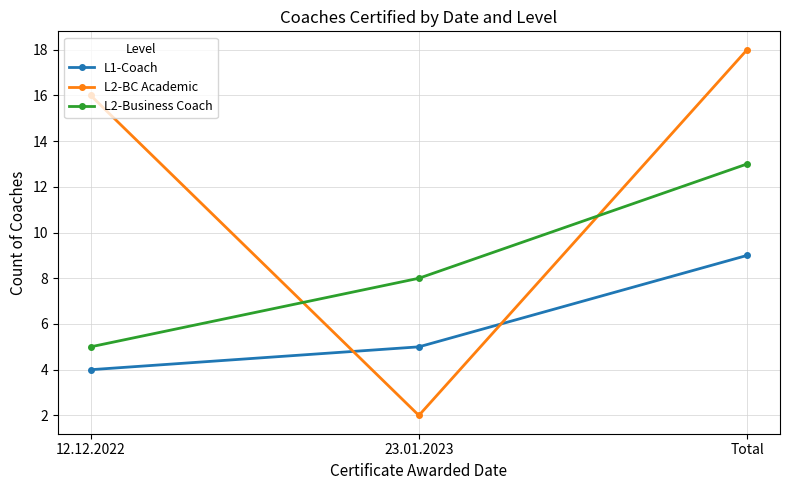

How many data points in L2-BC Academic are less than 16?

1